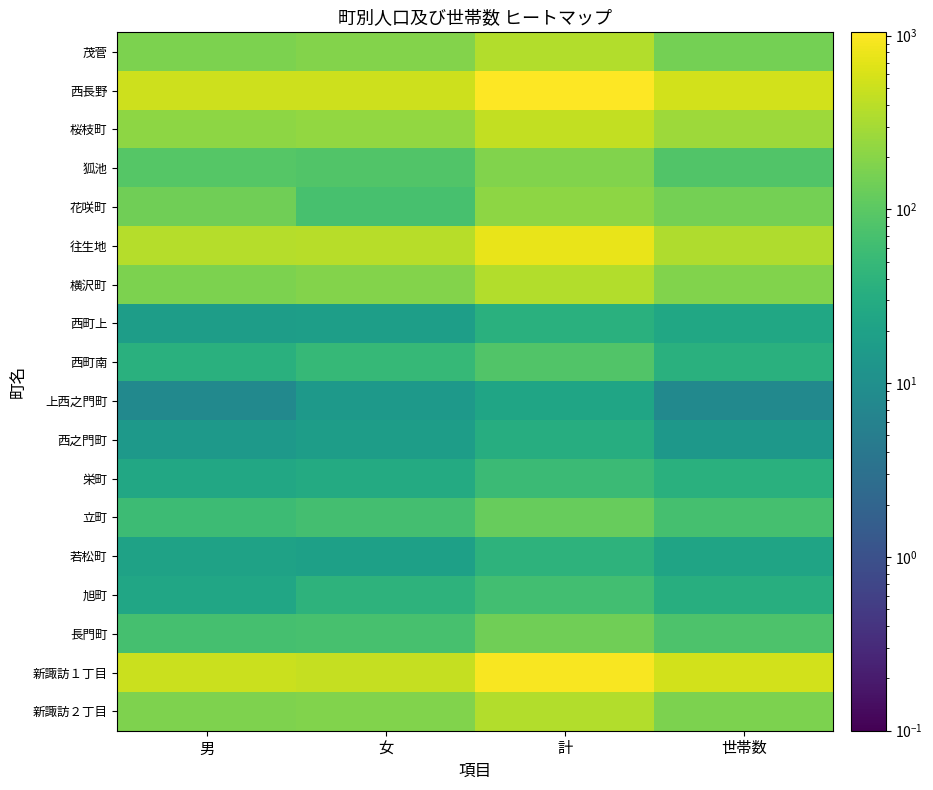

Rank the series at 世帯数 from highest to lowest value.

西長野, 新諏訪１丁目, 往生地, 桜枝町, 横沢町, 新諏訪２丁目, 茂菅, 花咲町, 狐池, 長門町, 立町, 西町南, 栄町, 旭町, 西町上, 若松町, 西之門町, 上西之門町